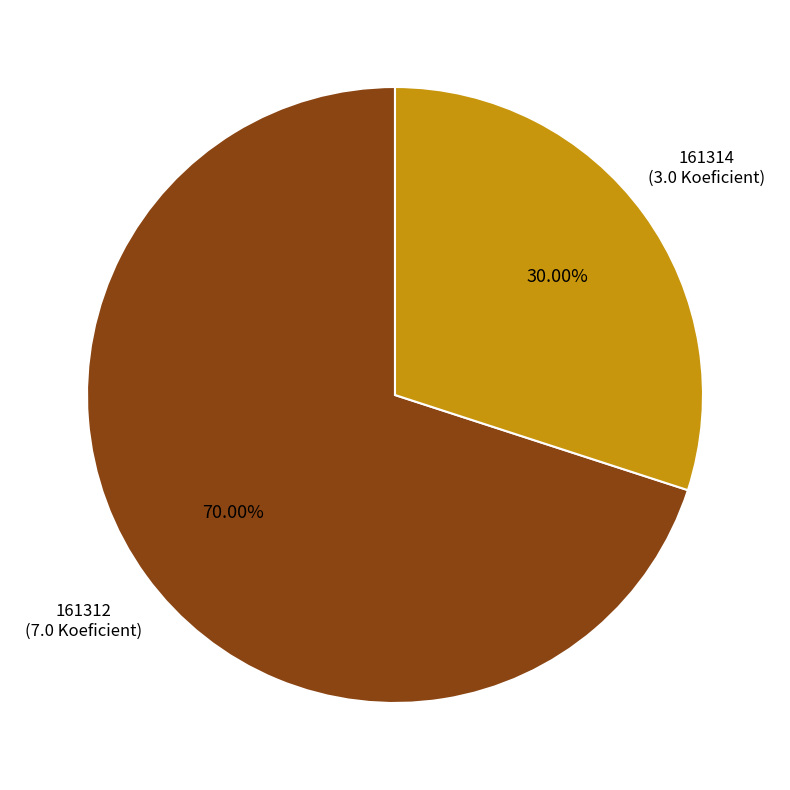

Does any single category account for the majority?

Yes